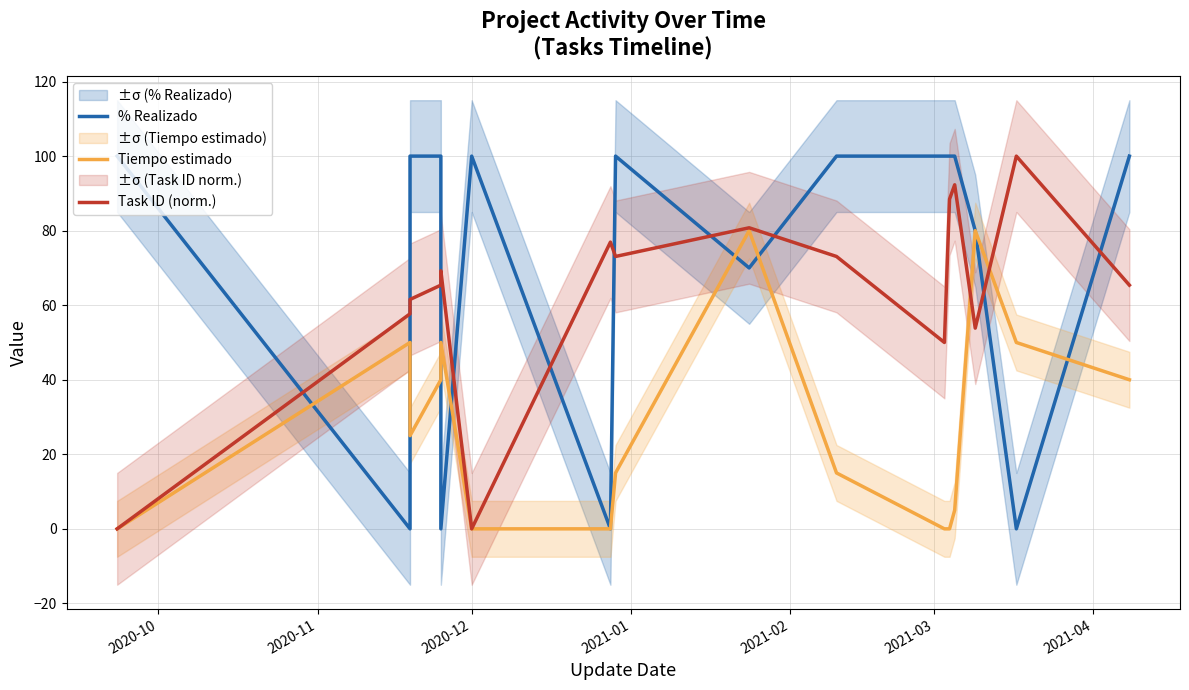

What is the sum of all Task ID (norm.) values?

1007.7